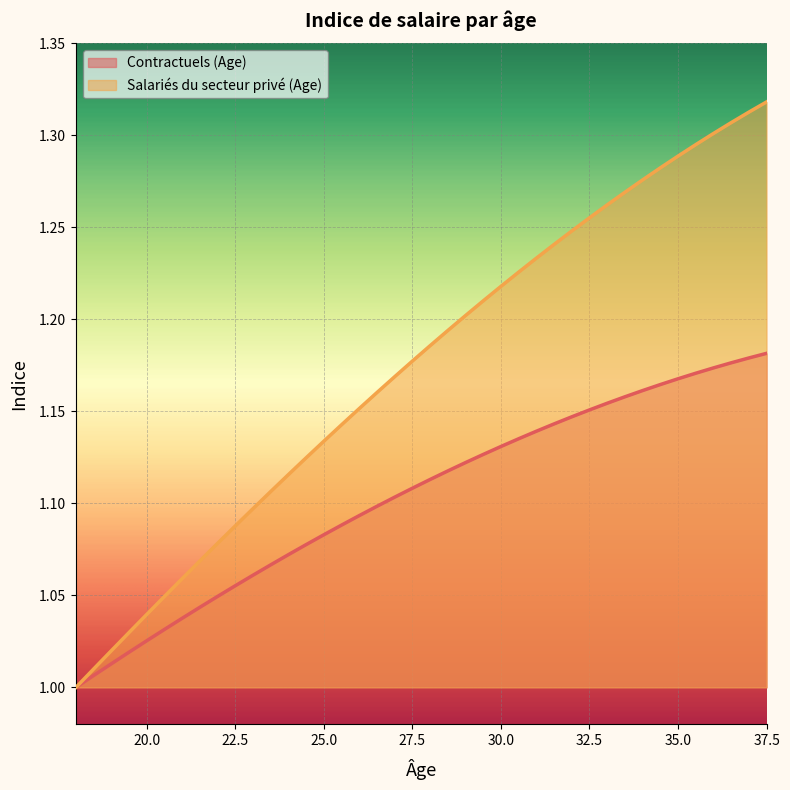

Rank the series at 35.0 from highest to lowest value.

Salariés du secteur privé (Age), Contractuels (Age)